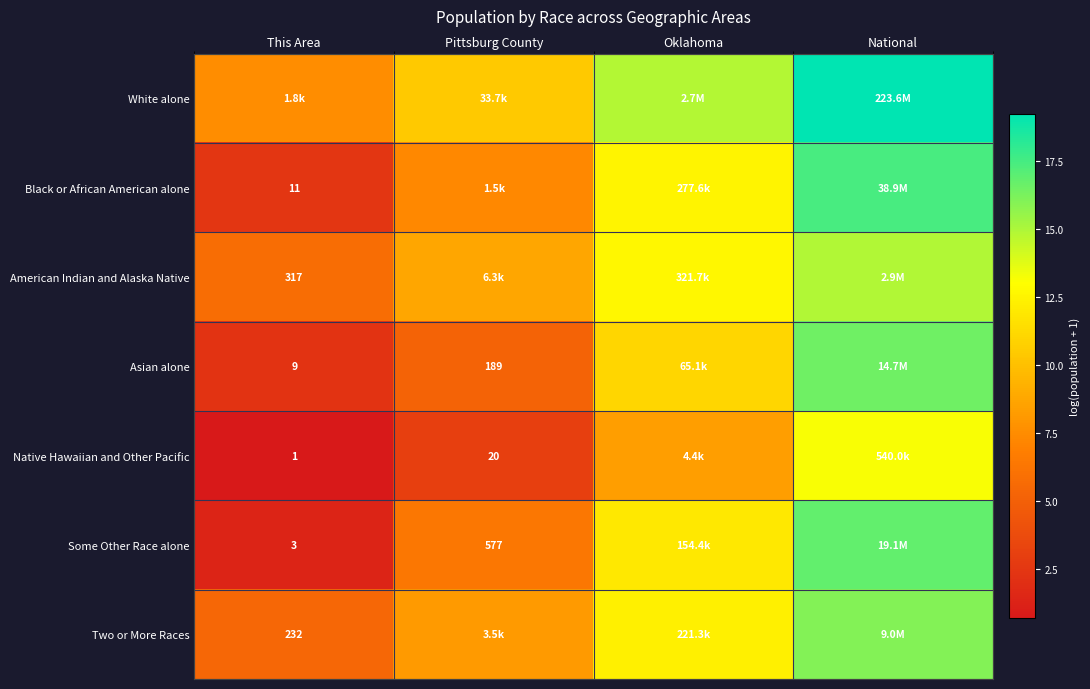

Is the value of Two or More Races at This Area greater than the value of Native Hawaiian and Other Pacific at This Area?

Yes